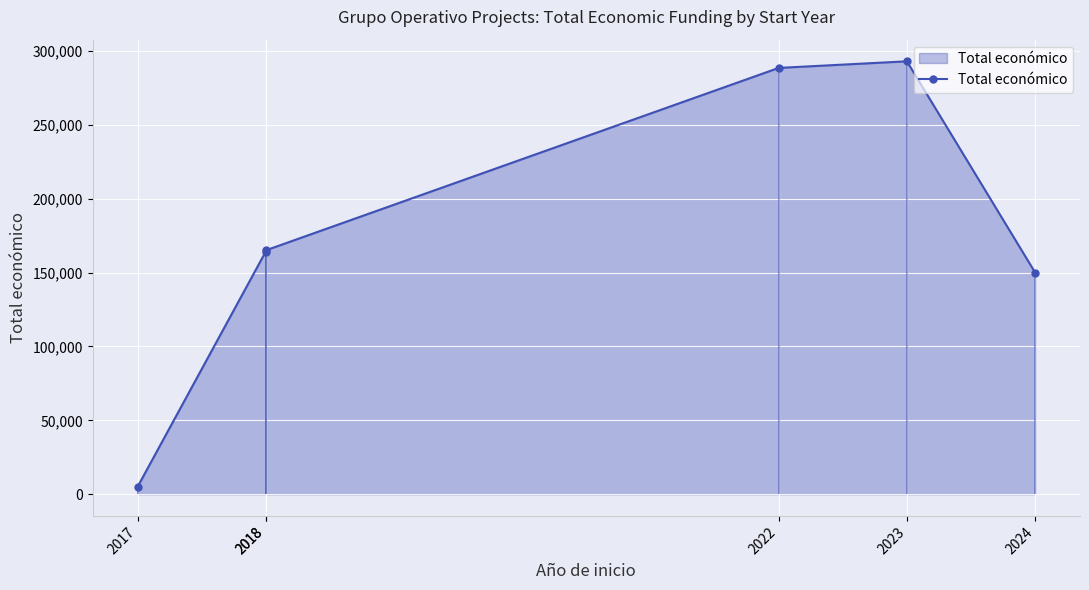

What is the ratio of the value at 2023 to the value at 2017?

58.6